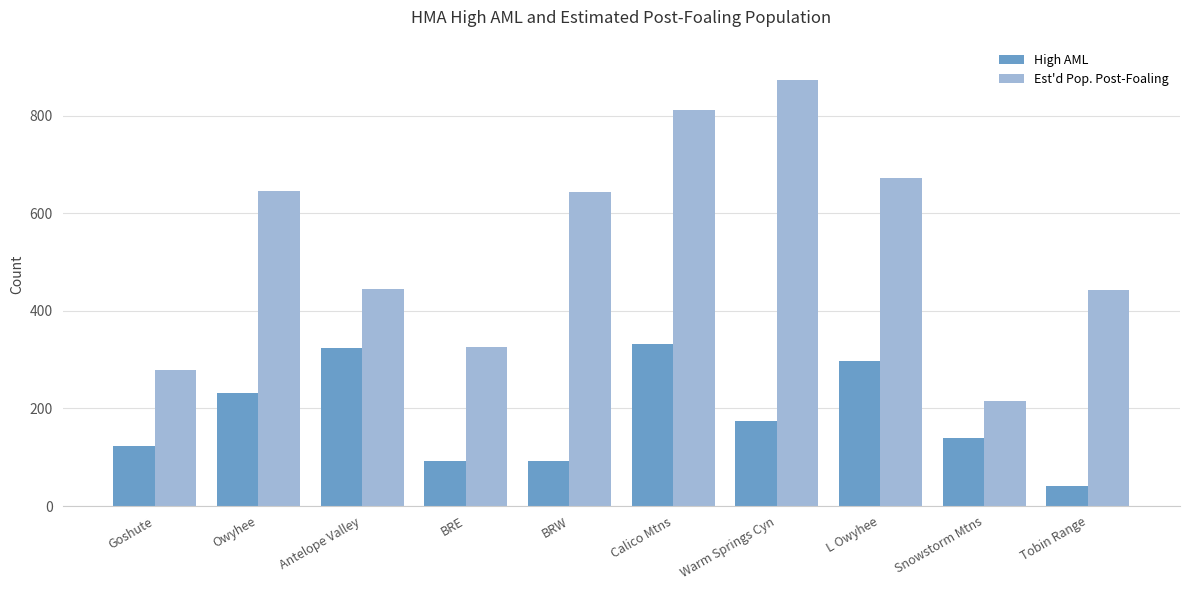

What is the difference between the second highest and minimum values in the High AML series?

282